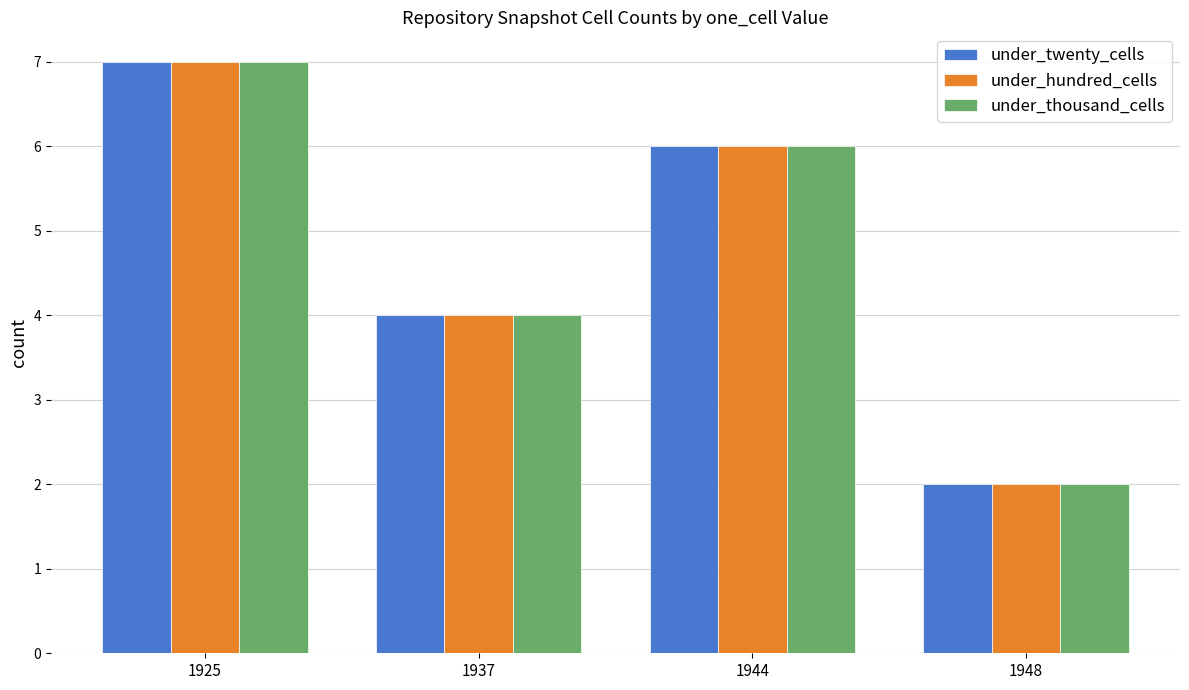

The value of under_twenty_cells at 1925 is 3. True or false?

False